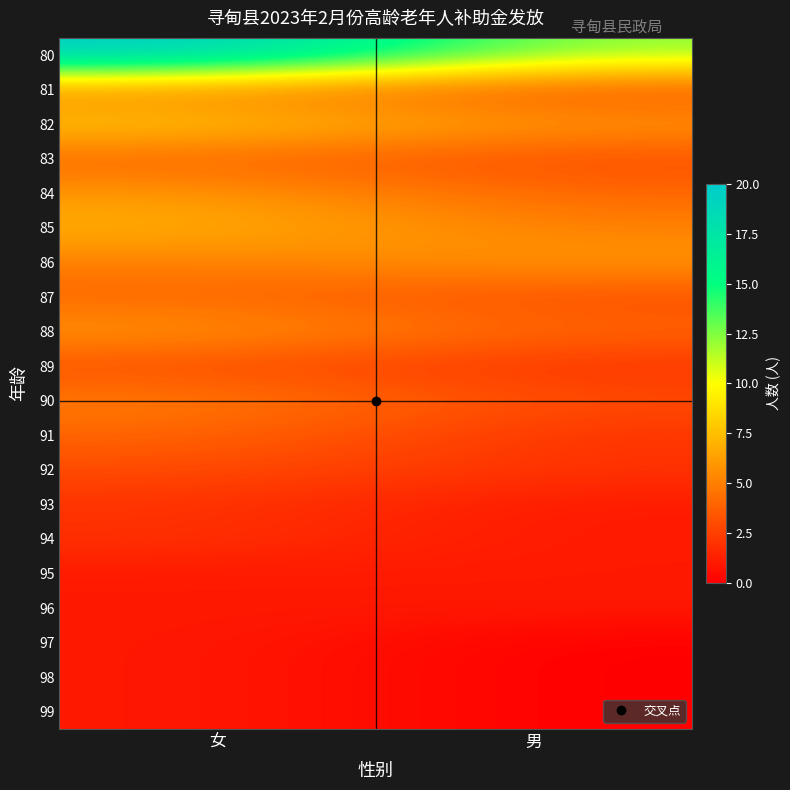

Reading right to left, extract all data points from this chart.

80: 男=12	女=20
81: 男=3	女=5
82: 男=6	女=8
83: 男=3	女=4
84: 男=4	女=6
85: 男=5	女=7
86: 男=6	女=5
87: 男=3	女=4
88: 男=4	女=6
89: 男=2	女=3
90: 男=3	女=5
91: 男=2	女=4
92: 男=2	女=3
93: 男=1	女=2
94: 男=1	女=2
95: 男=1	女=1
96: 男=1	女=1
97: 男=0	女=1
98: 男=0	女=1
99: 男=0	女=1